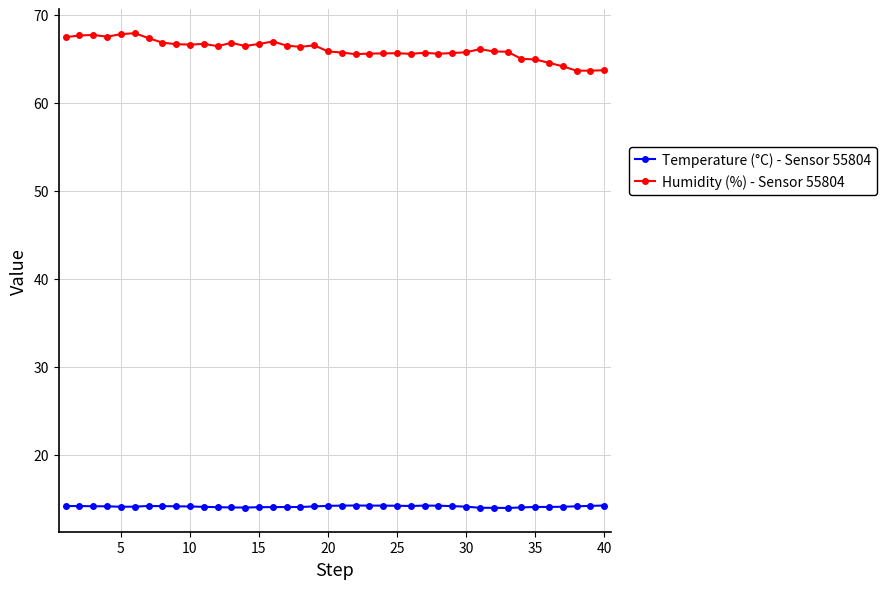

Rank the series by their maximum value, from lowest to highest.

Temperature (°C) - Sensor 55804, Humidity (%) - Sensor 55804